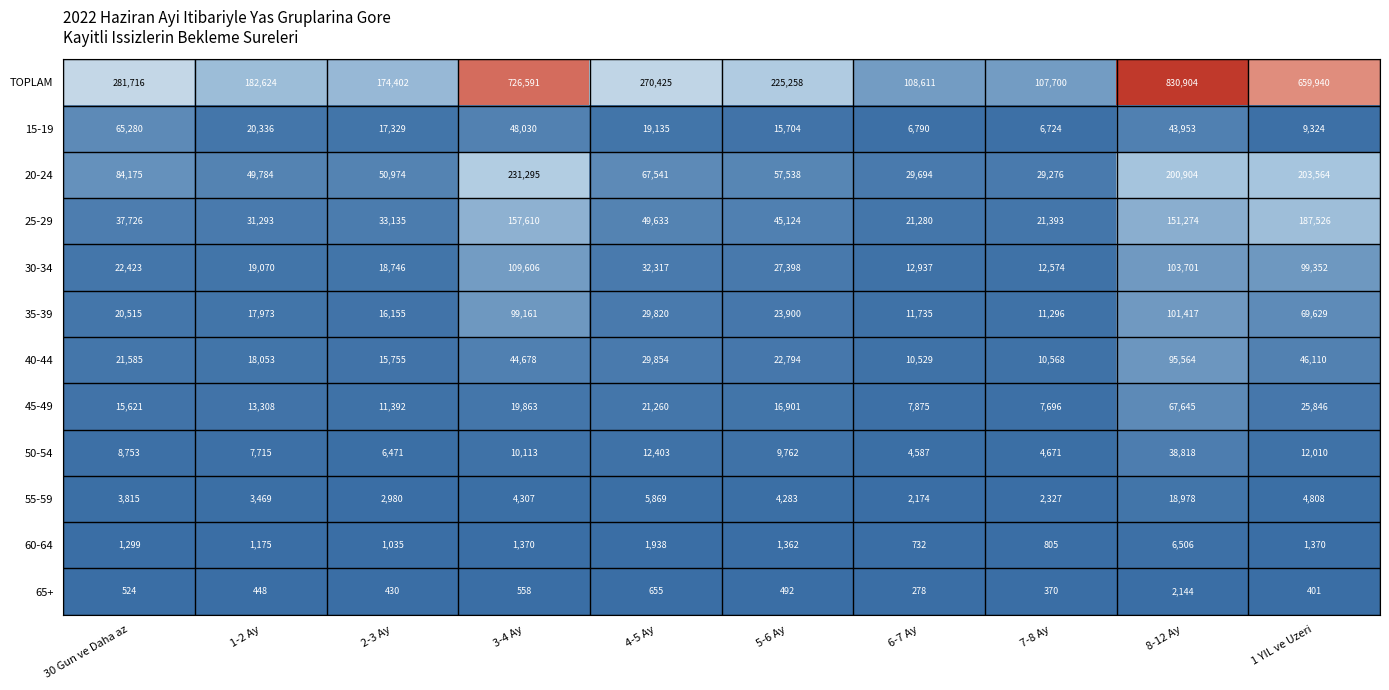

The TOPLAM series shows 273799 at 1-2 Ay. True or false?

False